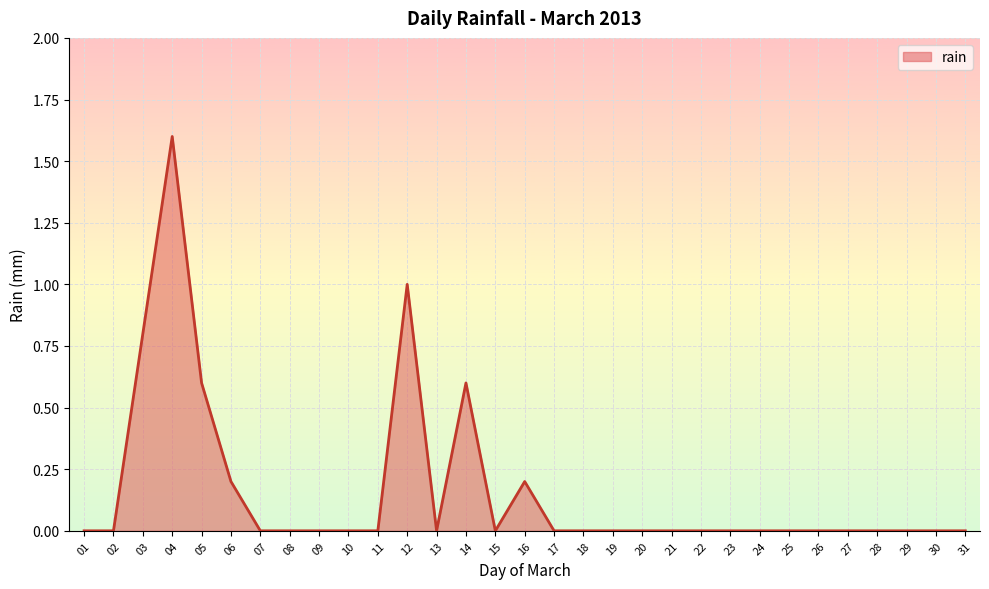

What is the difference between the maximum and minimum values?

1.6